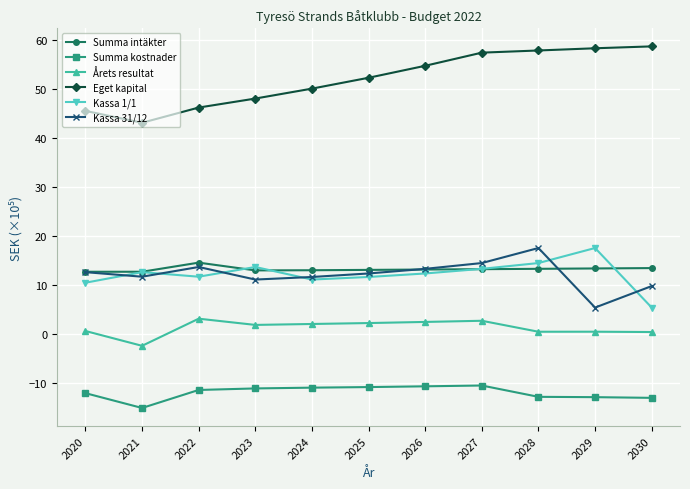

Where is the first local minimum for Summa kostnader?

2021